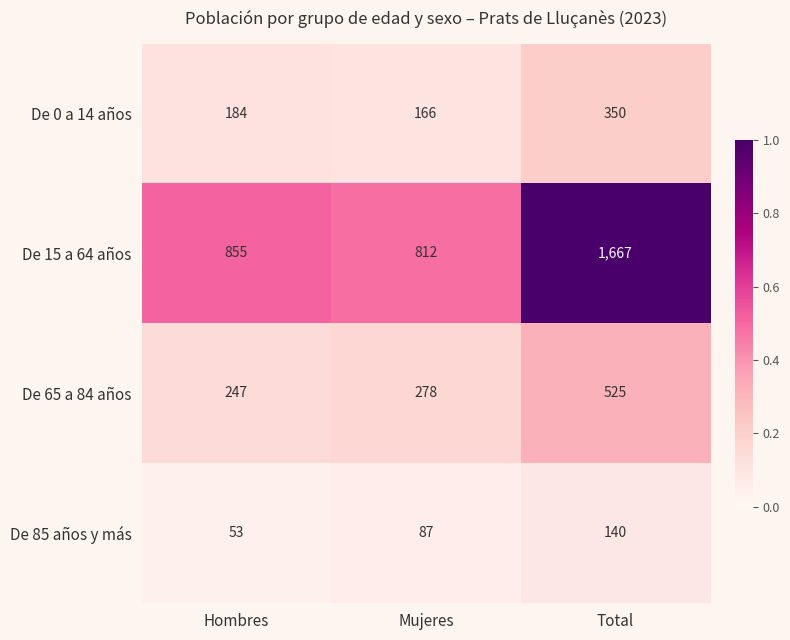

Which series has the largest total across all categories?

De 15 a 64 años